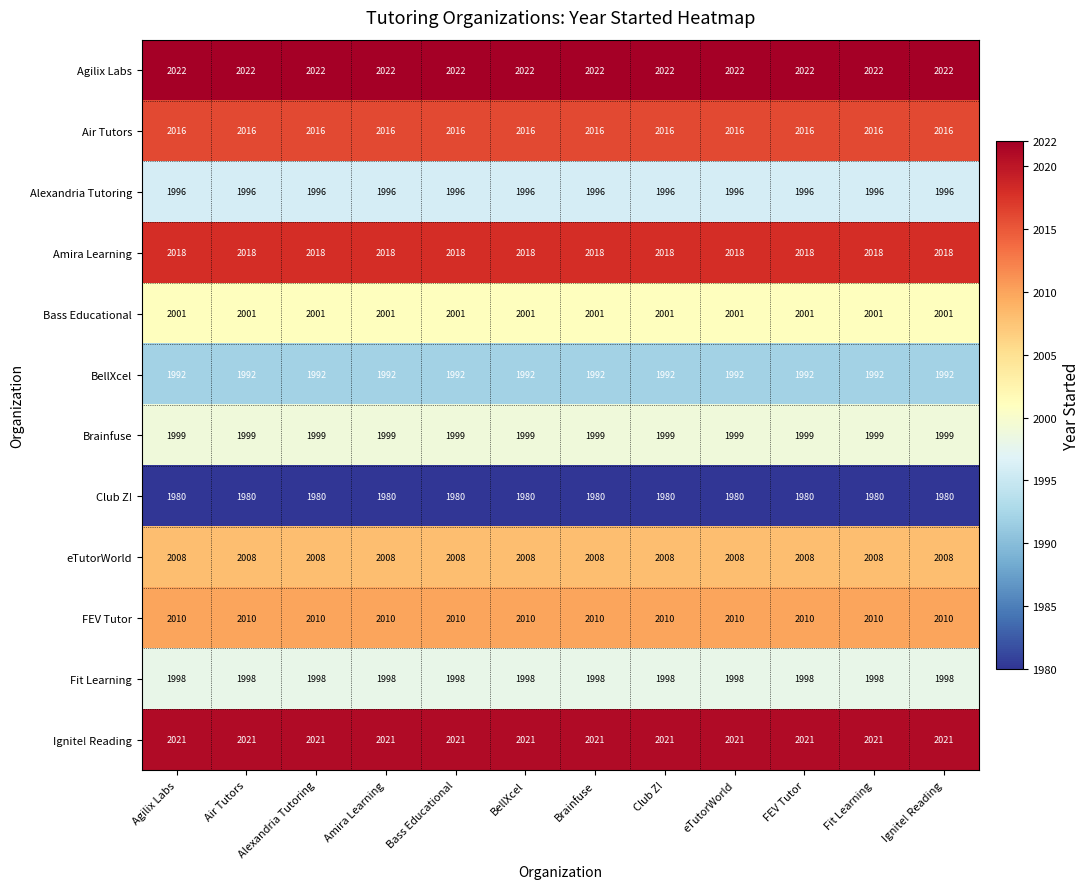

What is the maximum value for Alexandria Tutoring?

1996